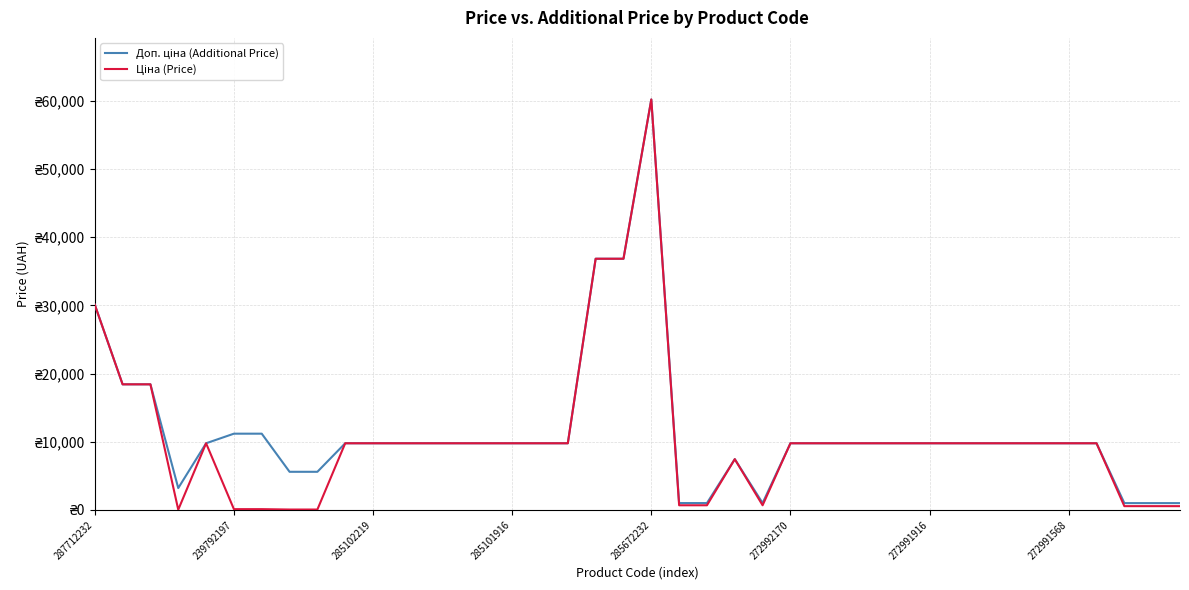

Does the chart display data point markers on the line(s)?

No